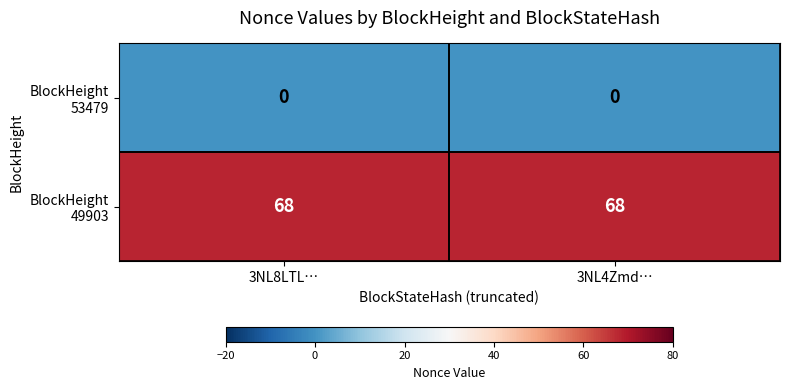

What is the total value across all series at 3NL4Zmd…?

68